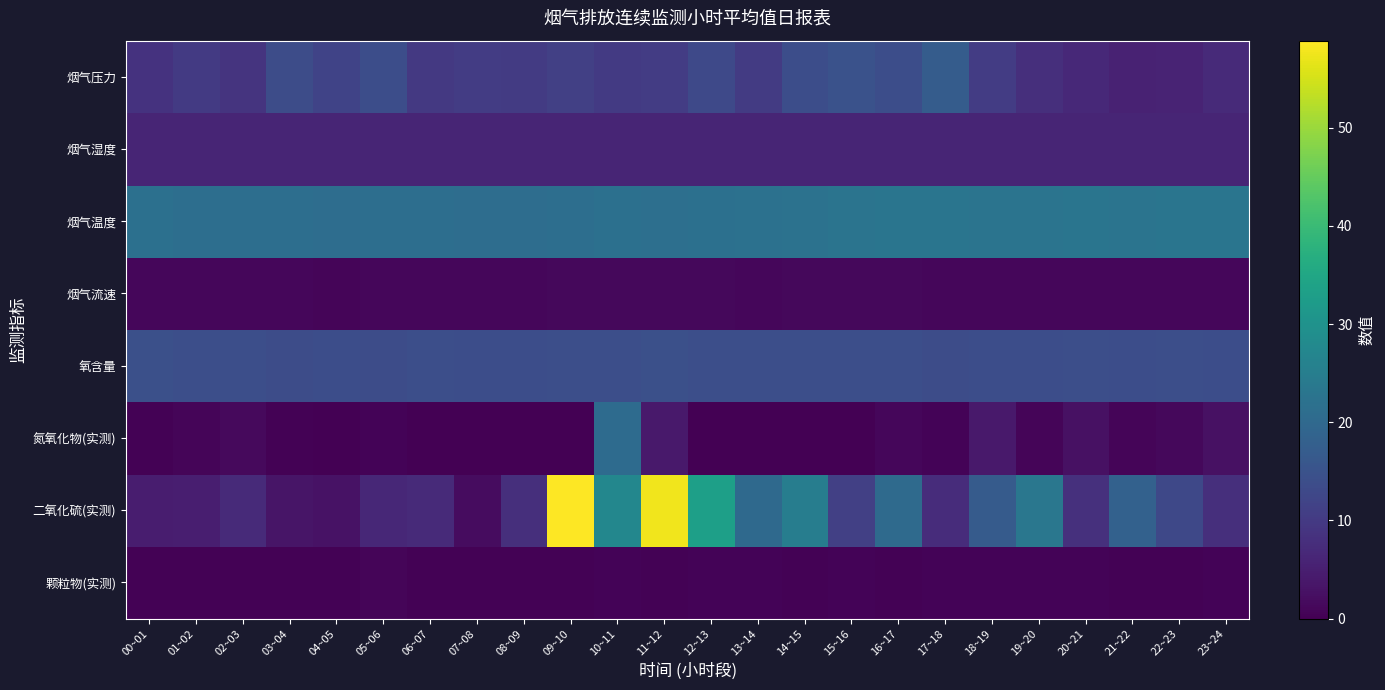

What is the difference between the highest and lowest values at 18~19?

22.1